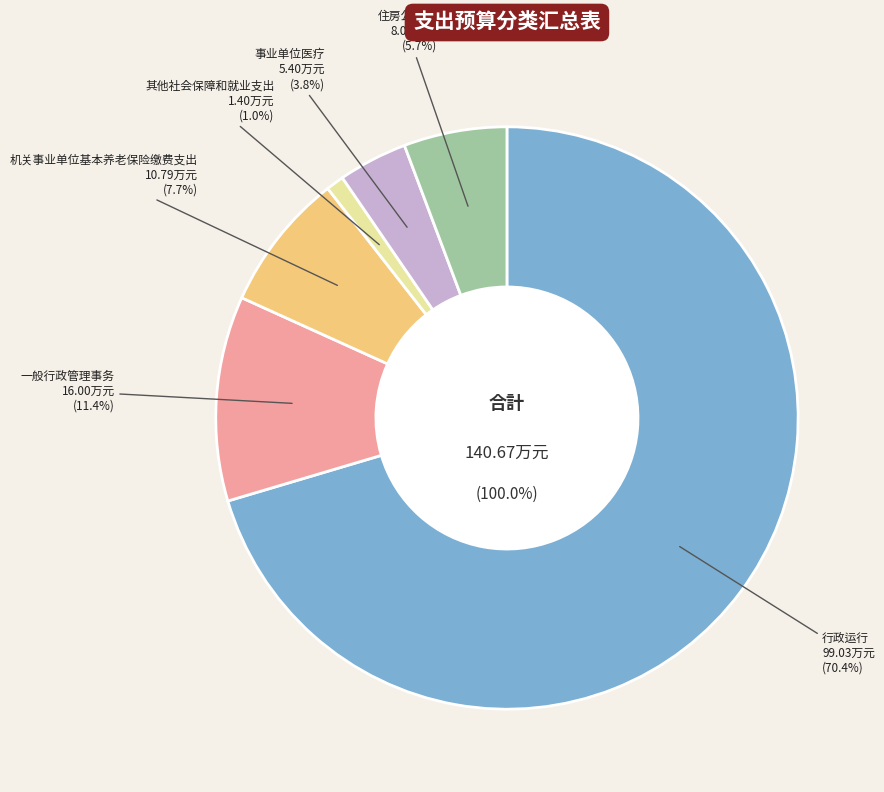

Between 事业单位医疗 and 行政运行, which is larger?

行政运行